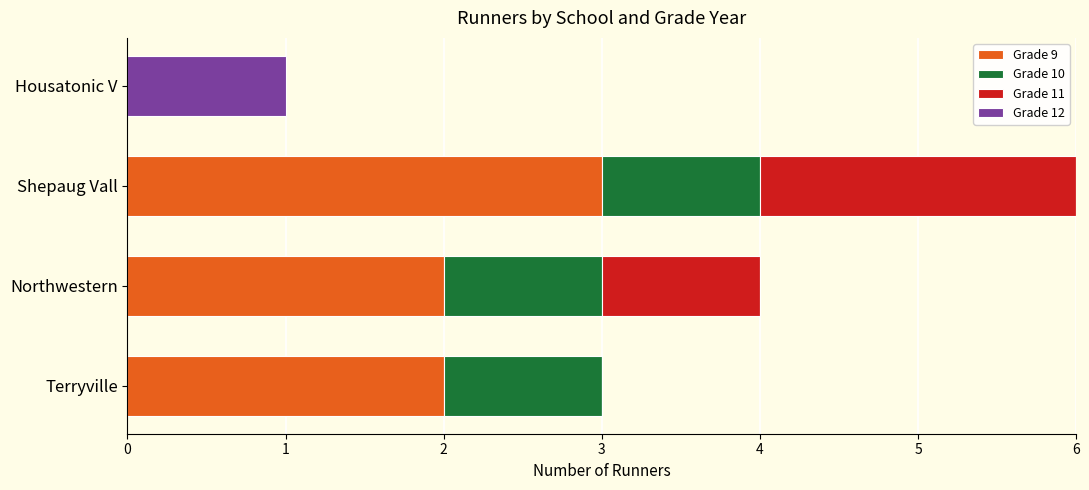

How many data points does each series have?

4